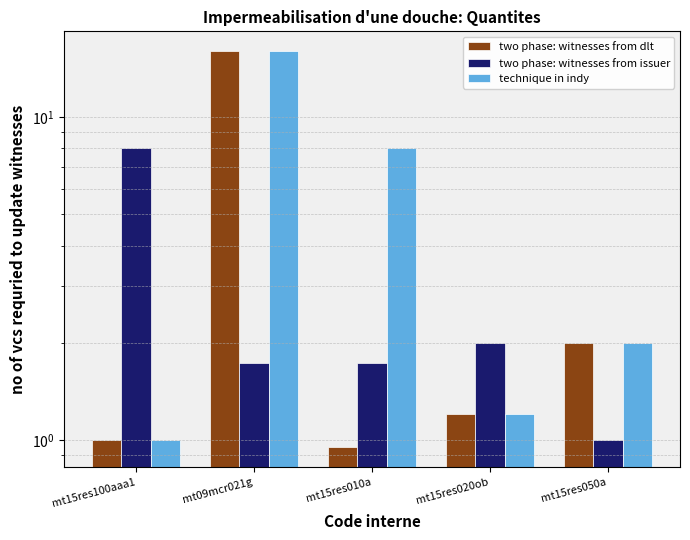

Rank the series by their maximum value, from highest to lowest.

two phase: witnesses from dlt, technique in indy, two phase: witnesses from issuer